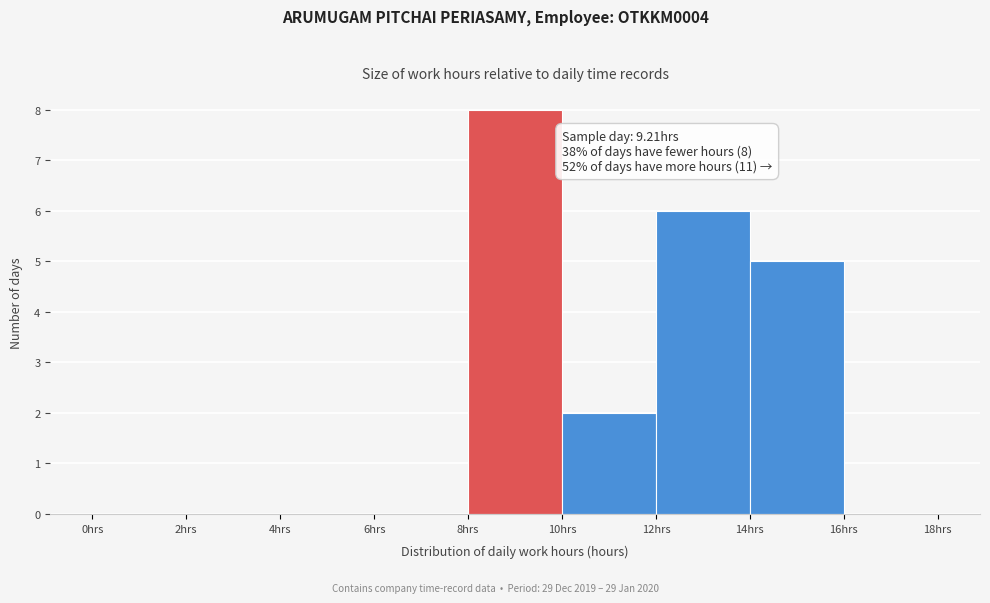

Which range on the x-axis has the tallest bar?

8 to 10